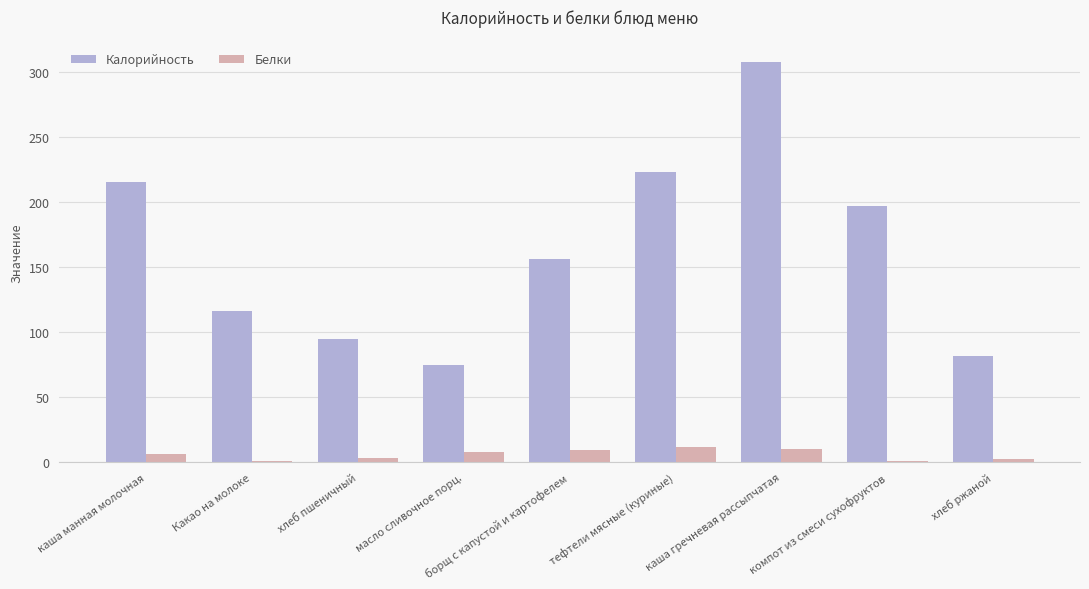

What is the sum of the Калорийность values at хлеб пшеничный and каша гречневая рассыпчатая?

401.7